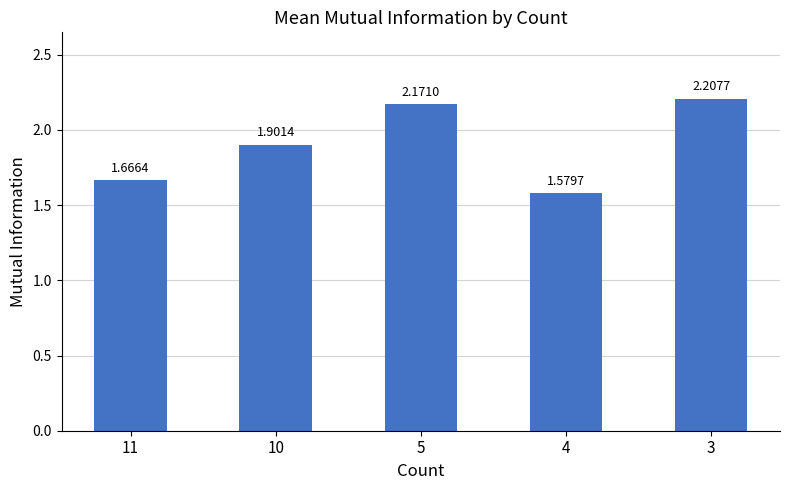

List the labels in order of value, smallest first.

4, 11, 10, 5, 3